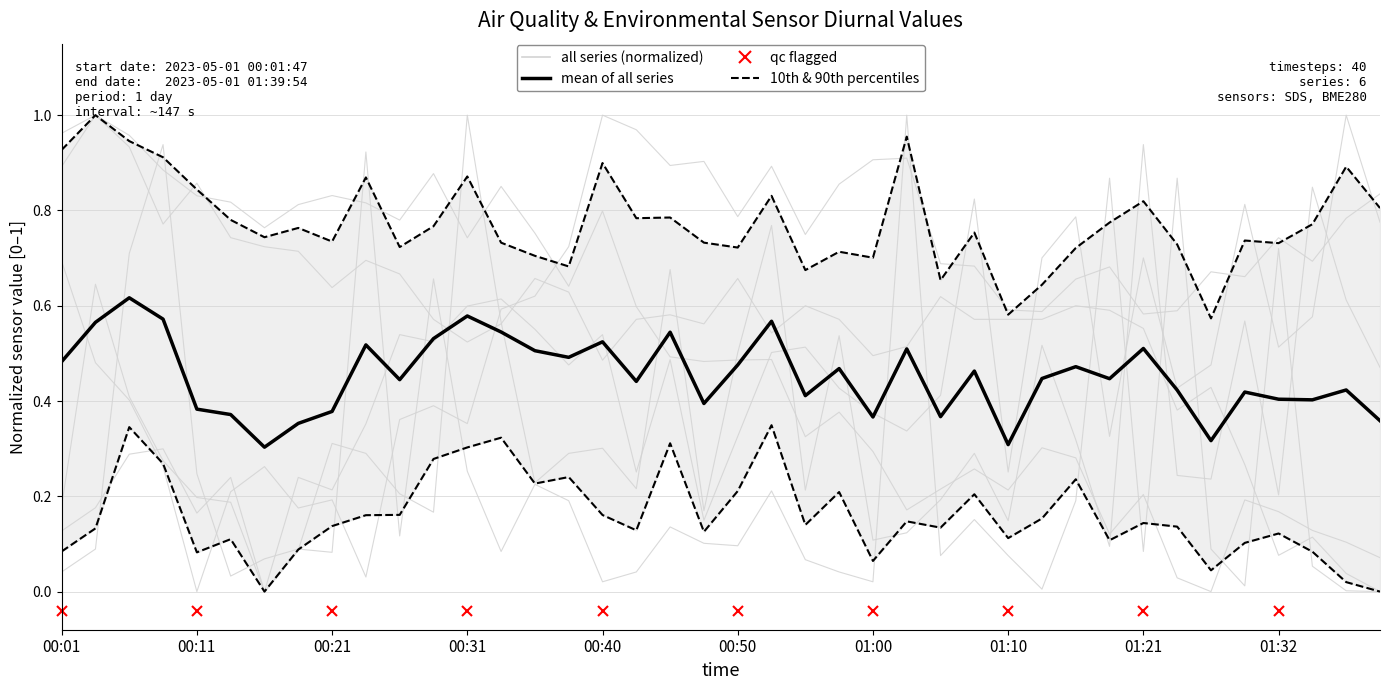

True or false: BME280_temperature has a value of 0.1 at 01:32.

True